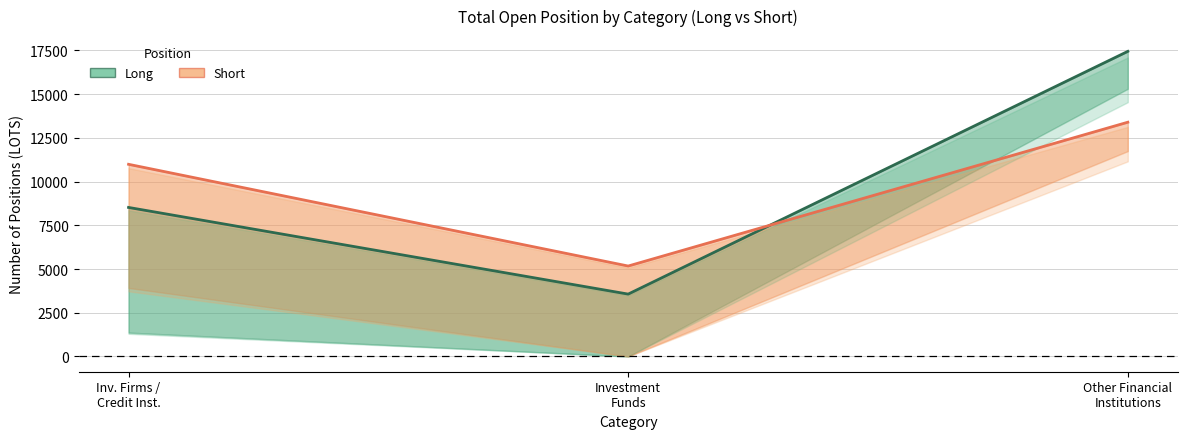

What is the total value across all series at Other Financial
Institutions?

30834.7